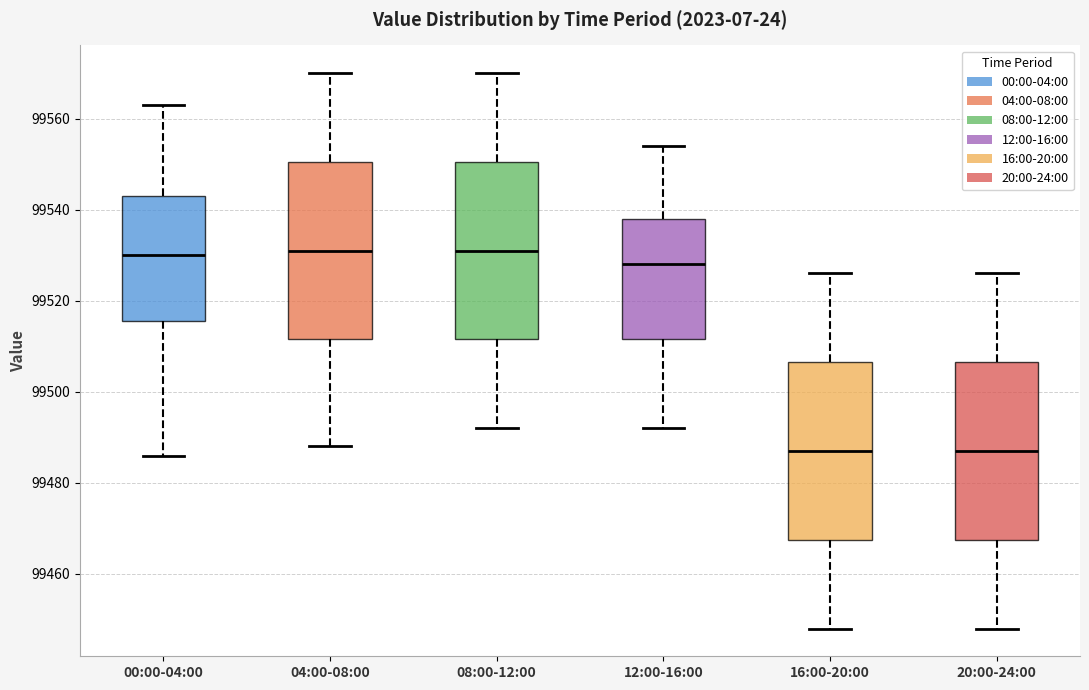

Where does the upper whisker of the box for 04:00-08:00 end on the y-axis? The values are not printed on the chart, so give them approximately, as read against the axis.

99570